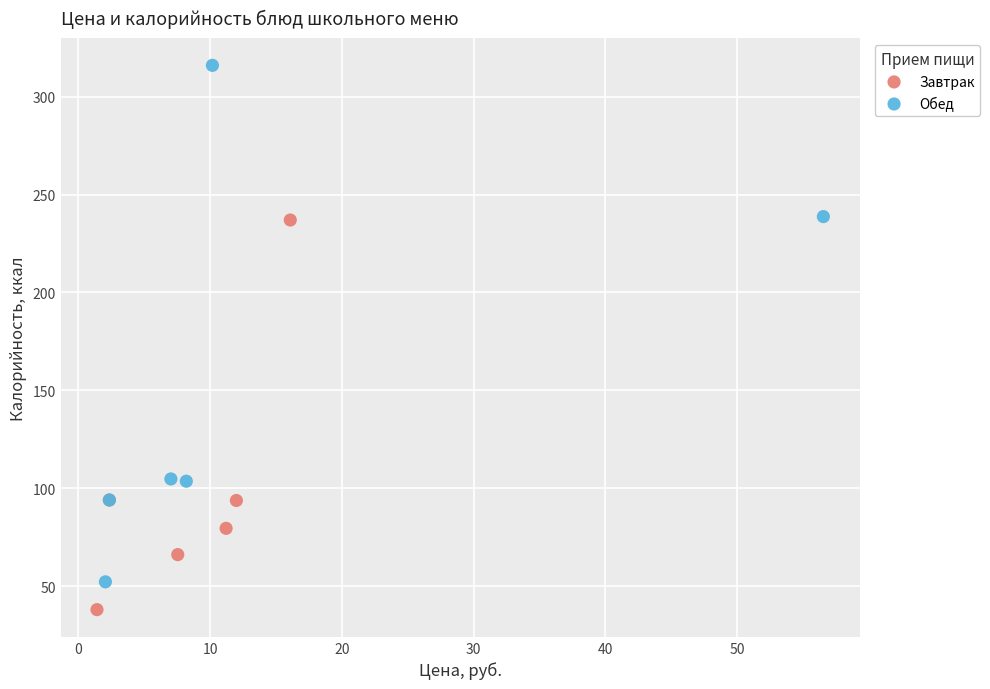

Which series contains the highest Y value?

Обед